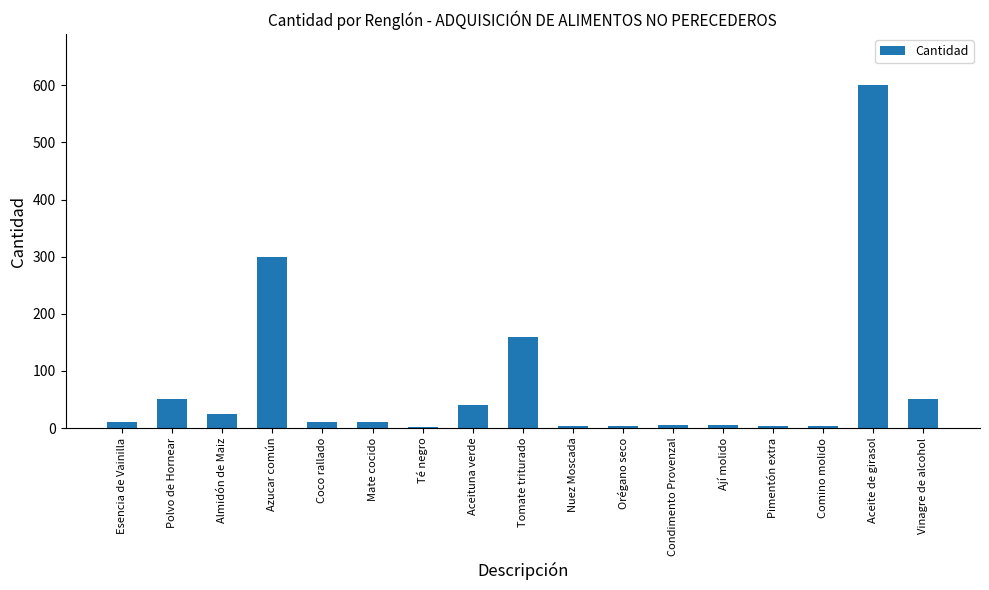

True or false: the data shows 5 at Condimento Provenzal.

True